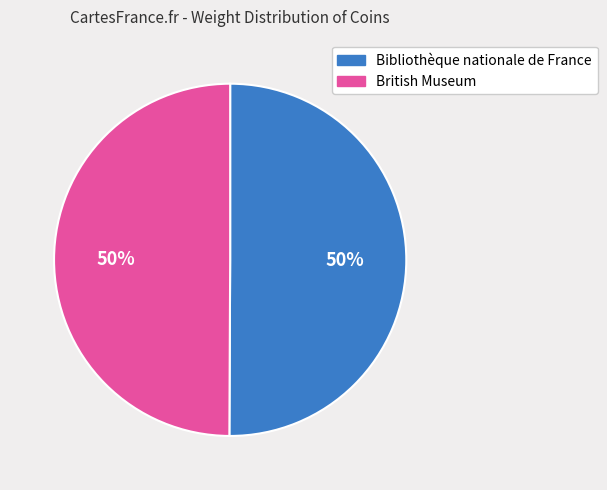

Approximately how many times larger is the value at British Museum compared to Bibliothèque nationale de France?

1.0